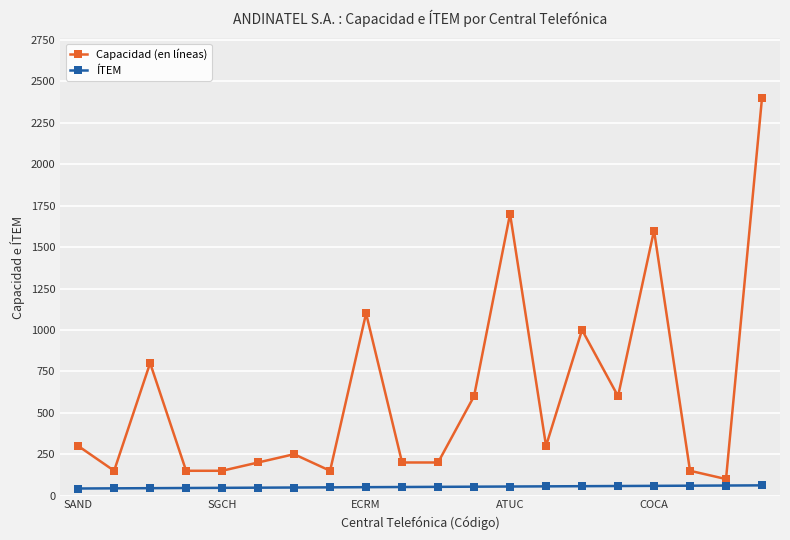

Which series has the widest spread of values?

Capacidad (en líneas)